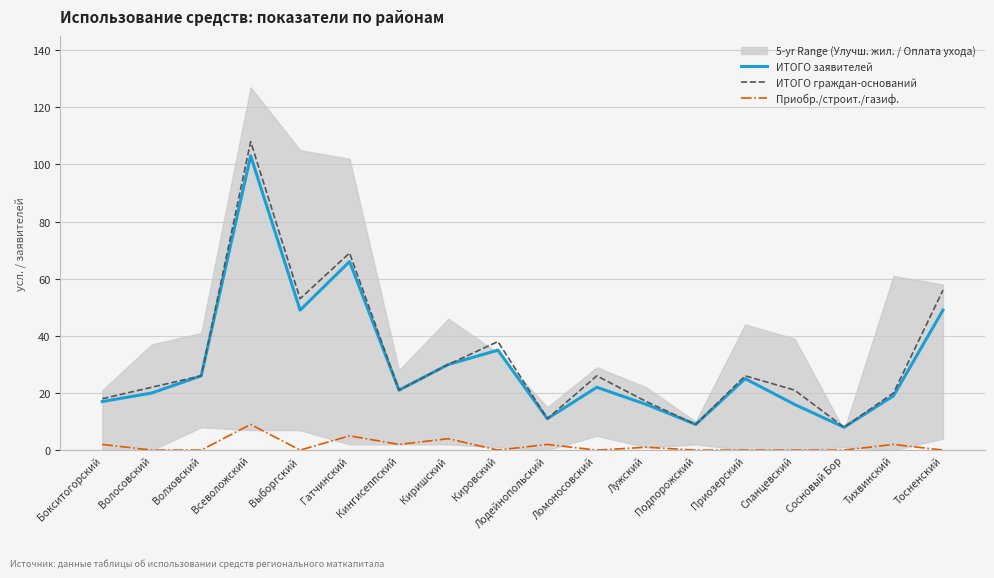

What is the difference between the maximum and minimum values in the Приобр./строит./газиф. series?

9